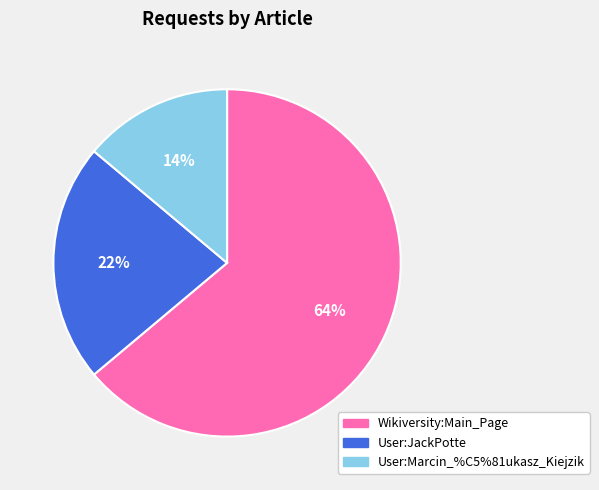

Count the number of slices in the pie.

3